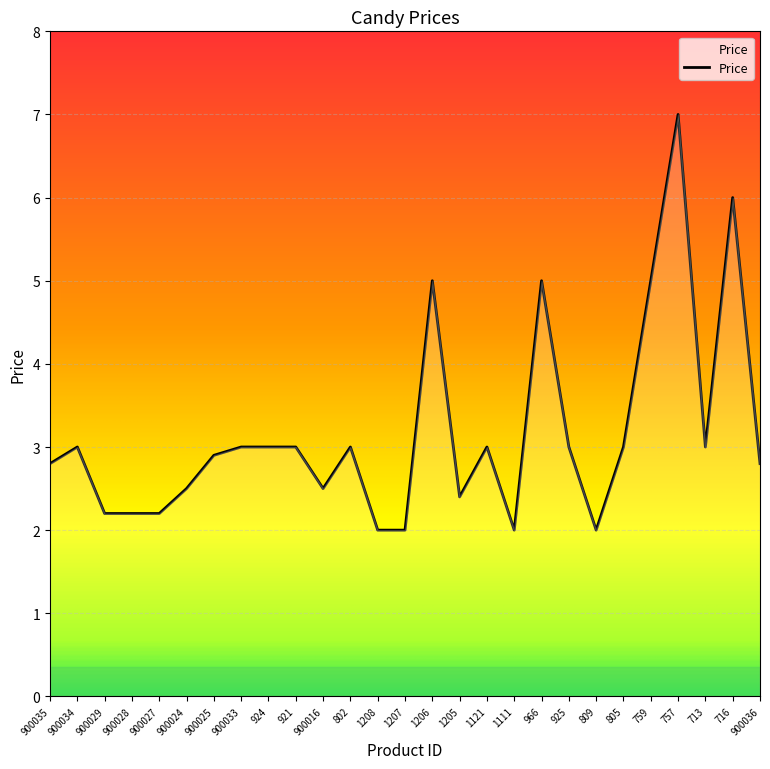

What is the average value?

3.2